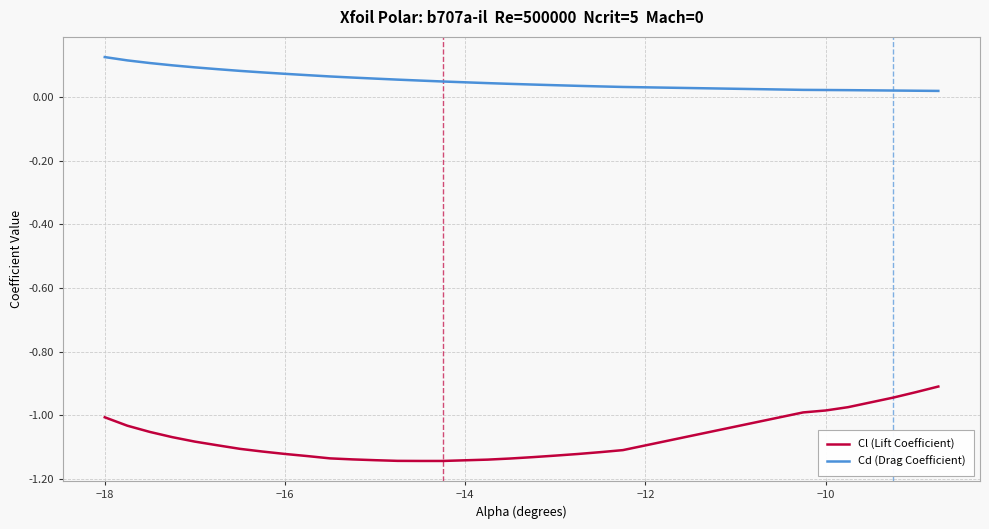

True or false: Cd (Drag Coefficient) and Cl (Lift Coefficient) intersect in this chart.

False